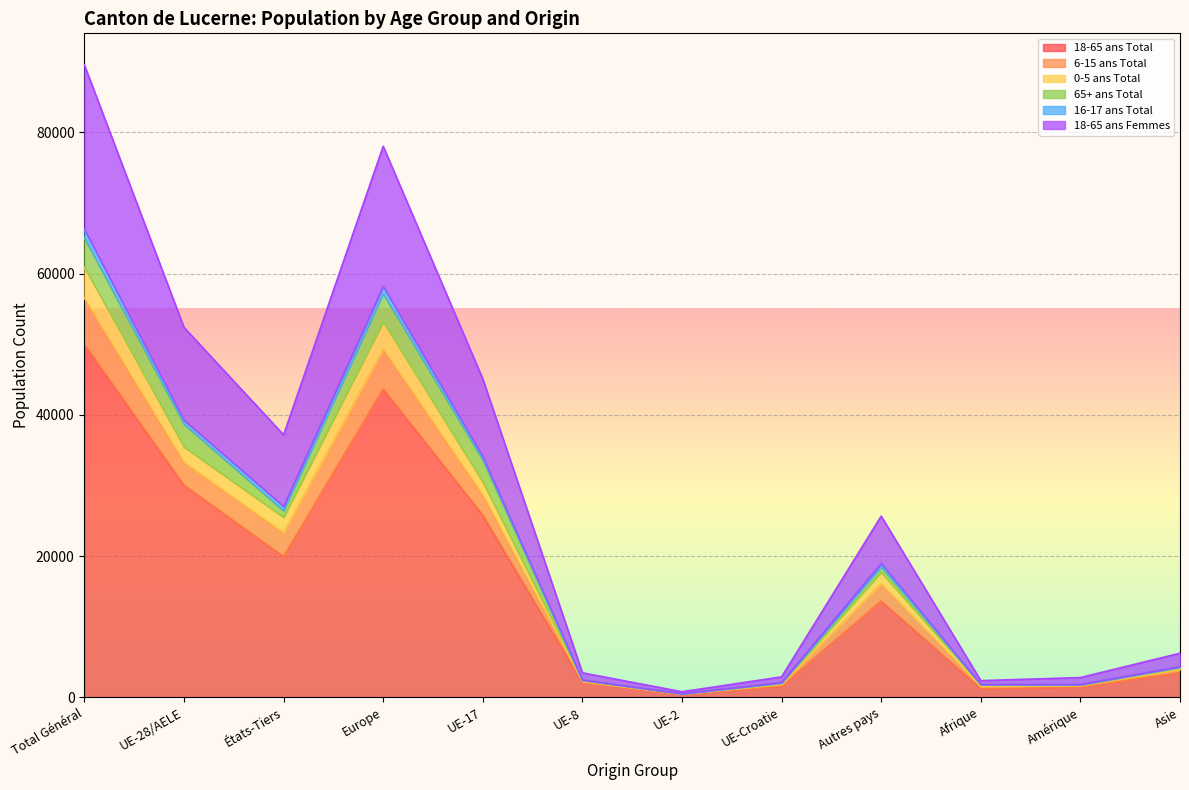

True or false: 6-15 ans Total has more than 0 points higher than both neighbors.

True